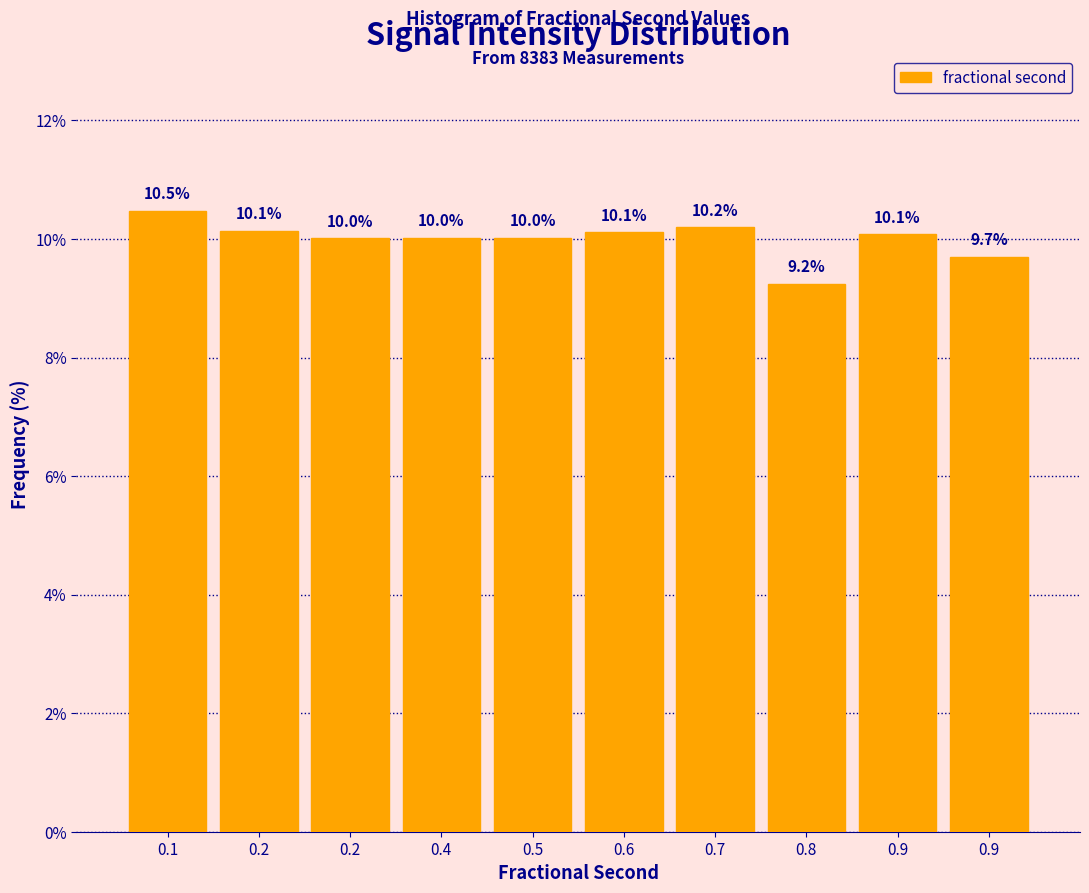

Are the bars horizontal?

No